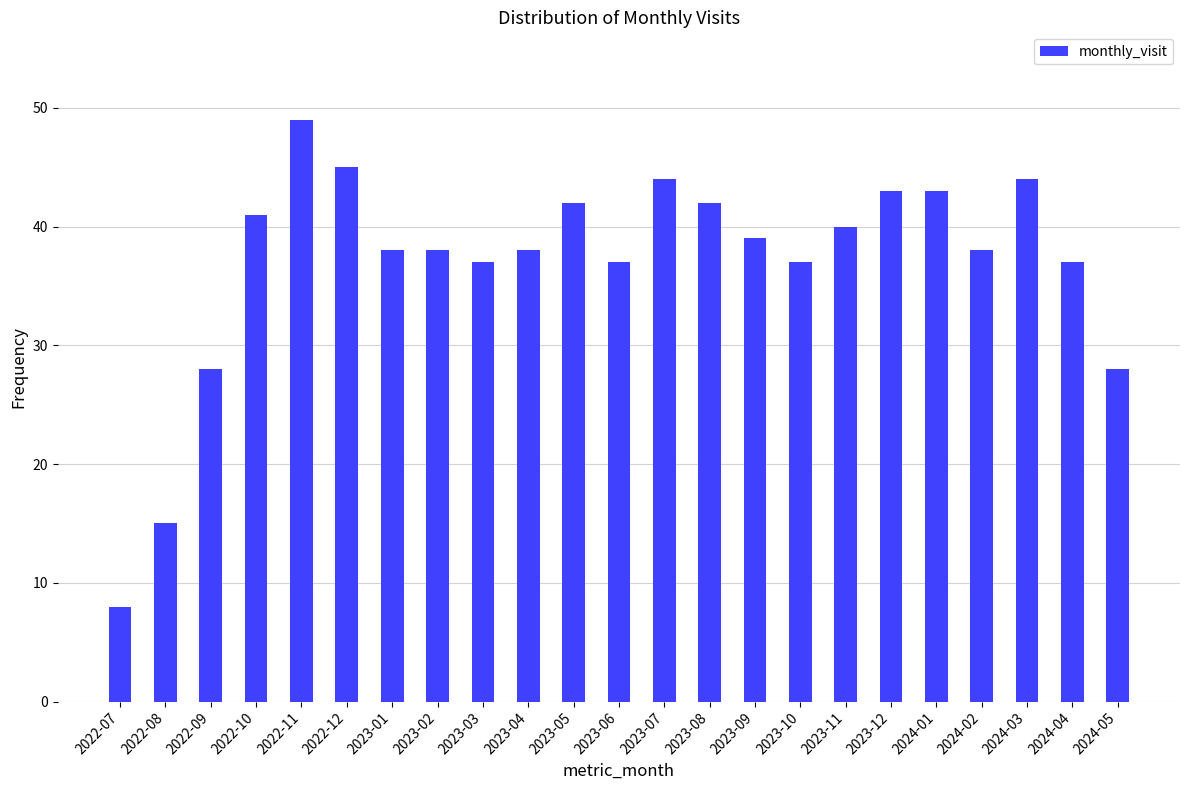

What is the ratio of the value at 2023-06 to the value at 2023-10?

1.0